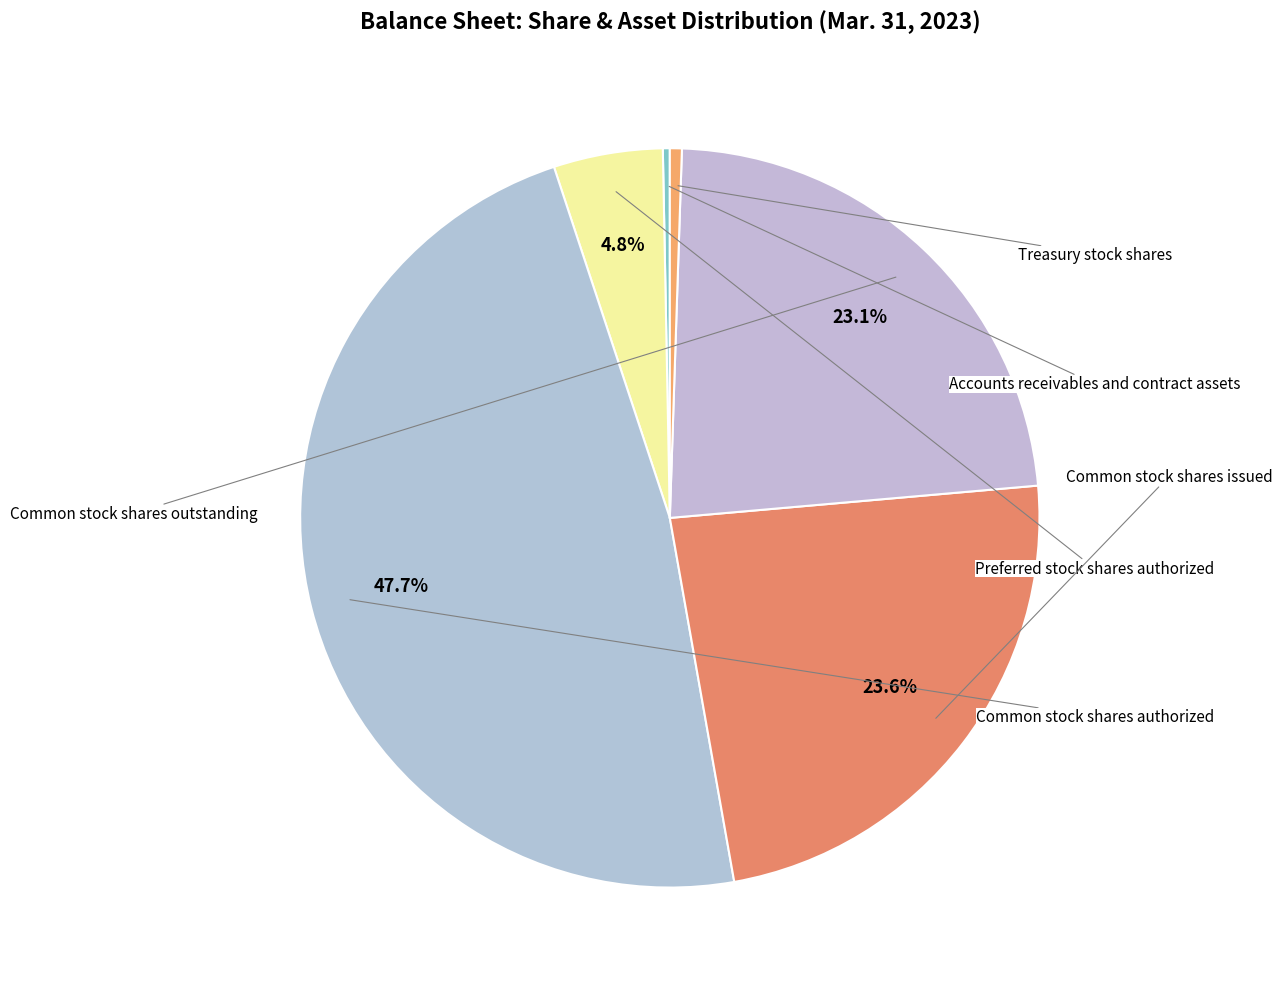

Rank the categories by value from highest to lowest.

Common stock shares authorized, Common stock shares issued, Common stock shares outstanding, Preferred stock shares authorized, Treasury stock shares, Accounts receivables and contract assets